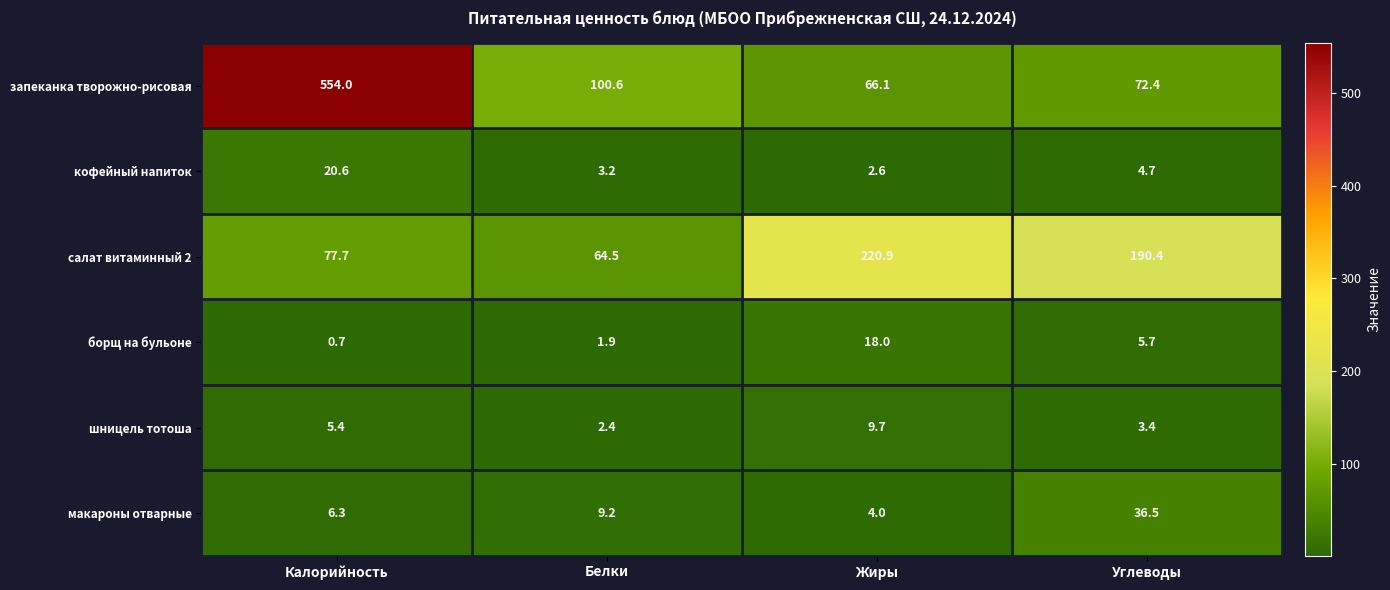

Which label corresponds to the largest value in the chart?

Калорийность